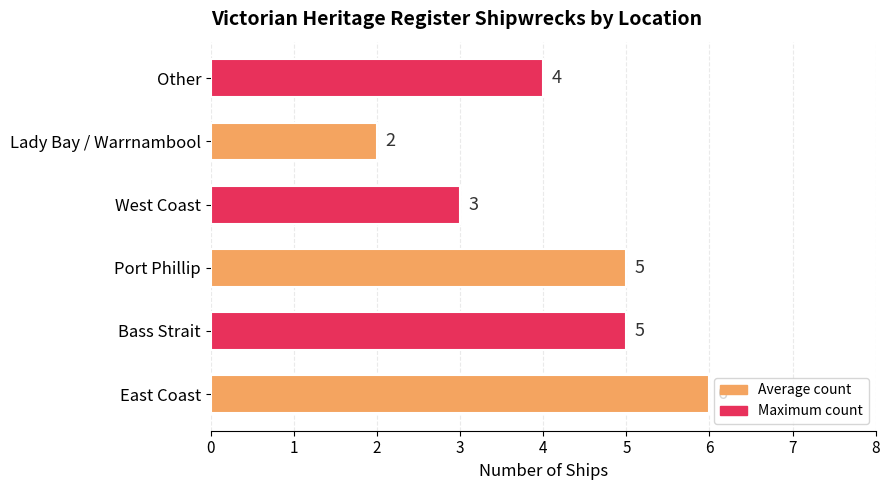

Reading bottom to top, extract all data points from this chart.

6	5	5	3	2	4